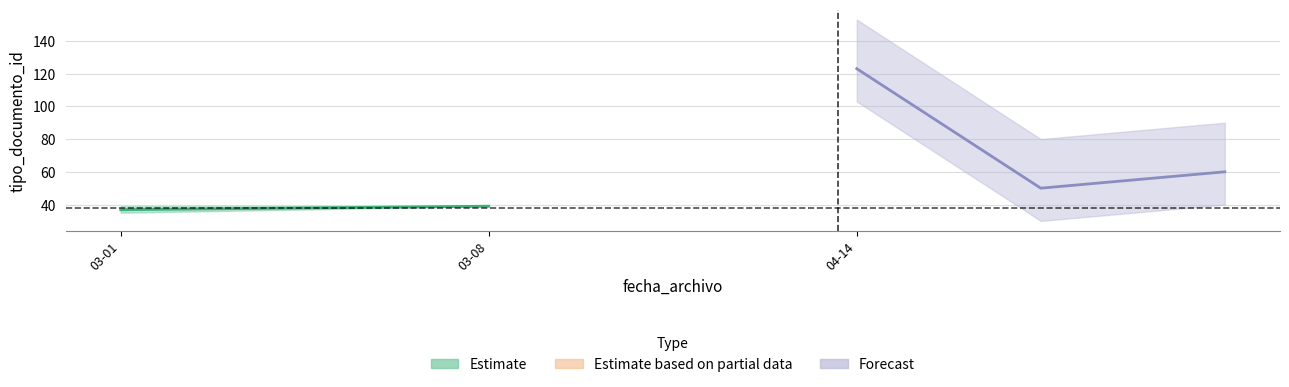

At which label is the value closest to 79?

2016-03-08